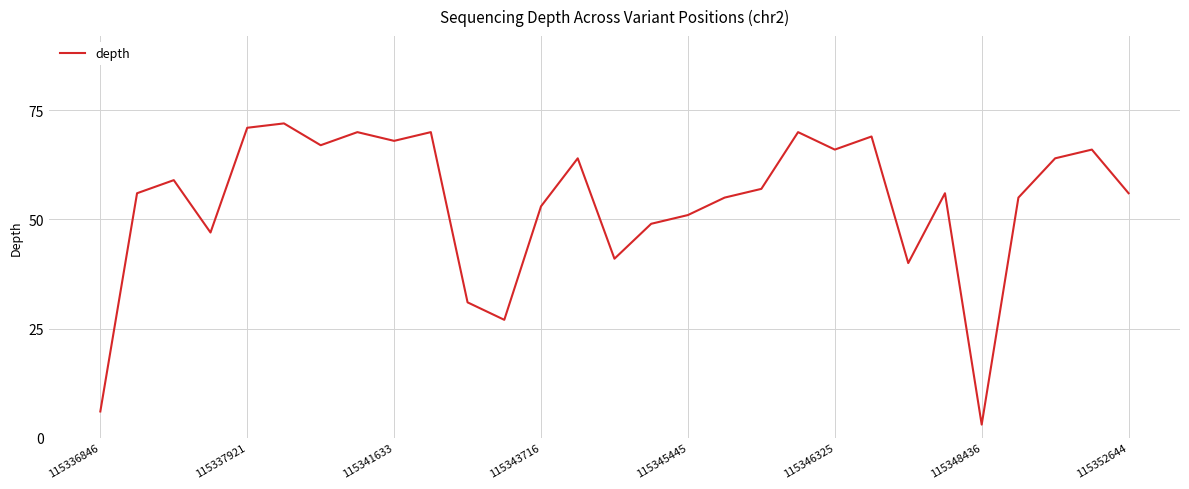

What is the difference between the maximum and minimum values?

69